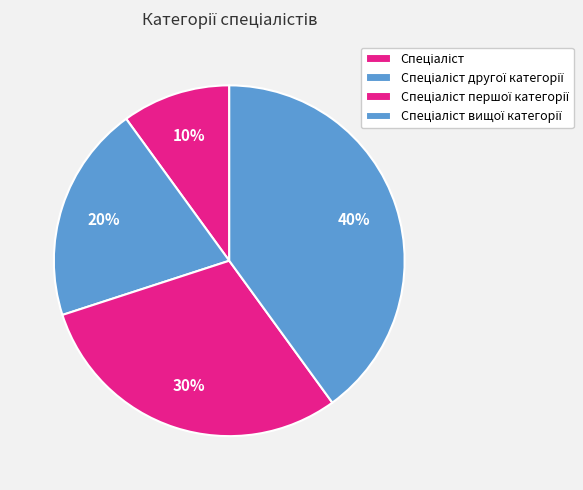

Count the number of slices in the pie.

4